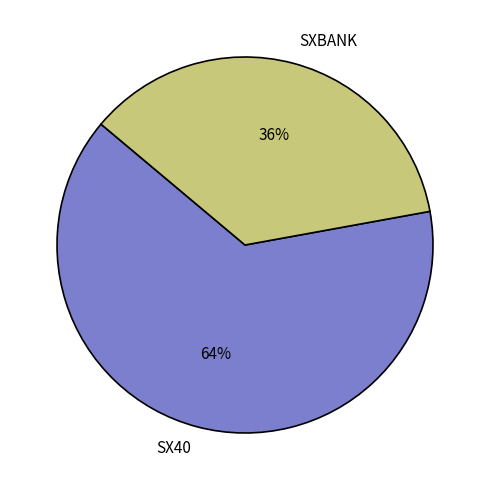

Count the number of slices in the pie.

2